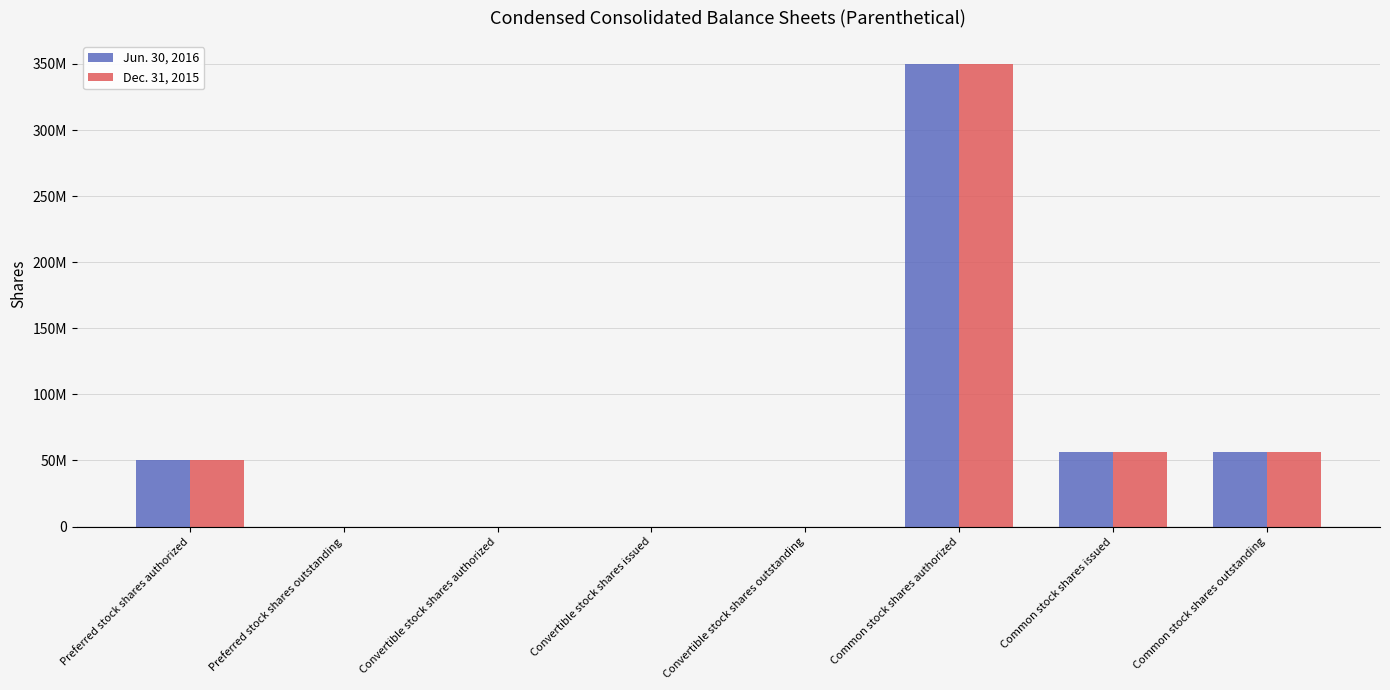

Reading left to right, transcribe all the data shown in this chart.

Jun. 30, 2016: 50000000	0	1000	1000	1000	350000000	56500472	56500472
Dec. 31, 2015: 50000000	0	1000	1000	1000	350000000	56500472	56500472